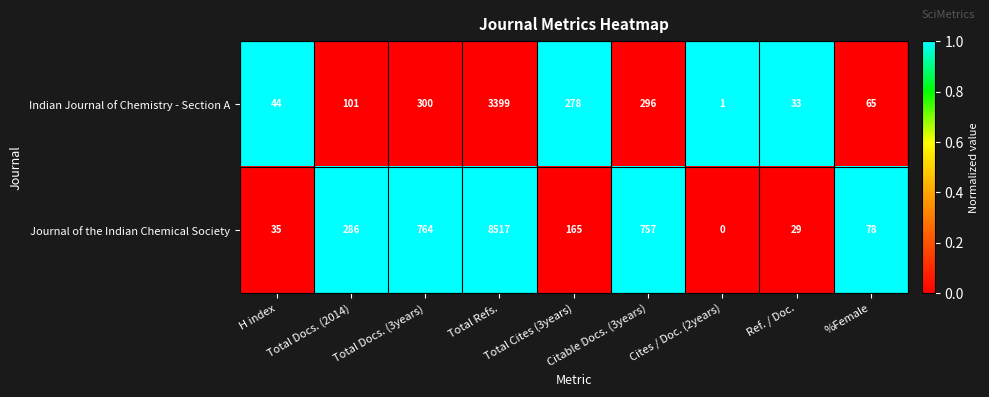

Rank the series by their maximum value, from highest to lowest.

Journal of the Indian Chemical Society, Indian Journal of Chemistry - Section A